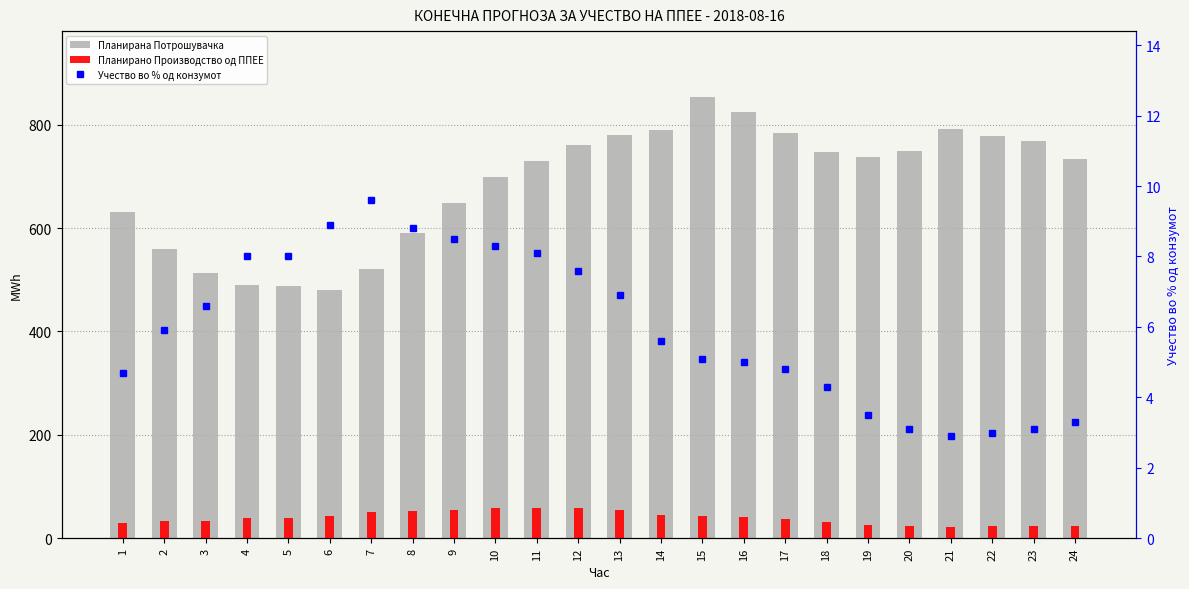

Between 12 and 15, which series saw the biggest shift?

Планирана Потрошувачка